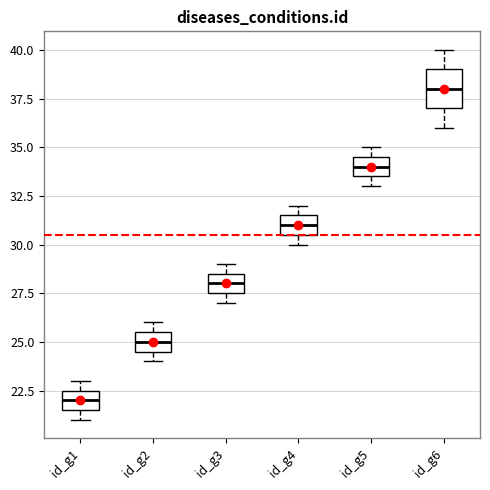

Reading left to right, transcribe this box plot: for each box, give where its median line is, the range the box spans, and where its two whiskers end, as read against the y-axis. The values are not printed on the chart, so give them approximately, as read against the axis.

id_g1: median 22.0, box 21.5 to 22.5, whiskers 21.0 to 23.0
id_g2: median 25.0, box 24.5 to 25.5, whiskers 24.0 to 26.0
id_g3: median 28.0, box 27.5 to 28.5, whiskers 27.0 to 29.0
id_g4: median 31.0, box 30.5 to 31.5, whiskers 30.0 to 32.0
id_g5: median 34.0, box 33.5 to 34.5, whiskers 33.0 to 35.0
id_g6: median 38.0, box 37.0 to 39.0, whiskers 36.0 to 40.0